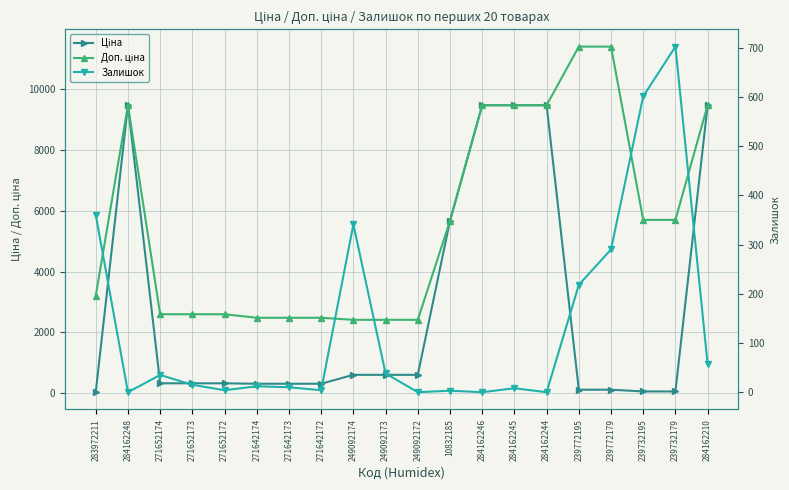

What is the difference between the maximum and minimum values in the Доп. ціна series?

8995.2